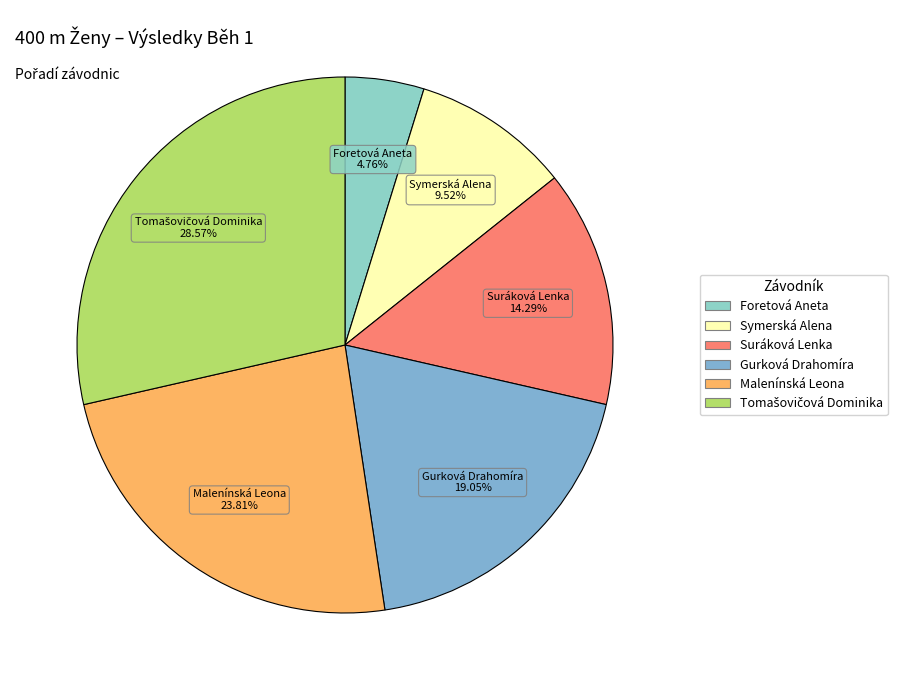

Is it true that Symerská Alena is 10% of the pie?

True